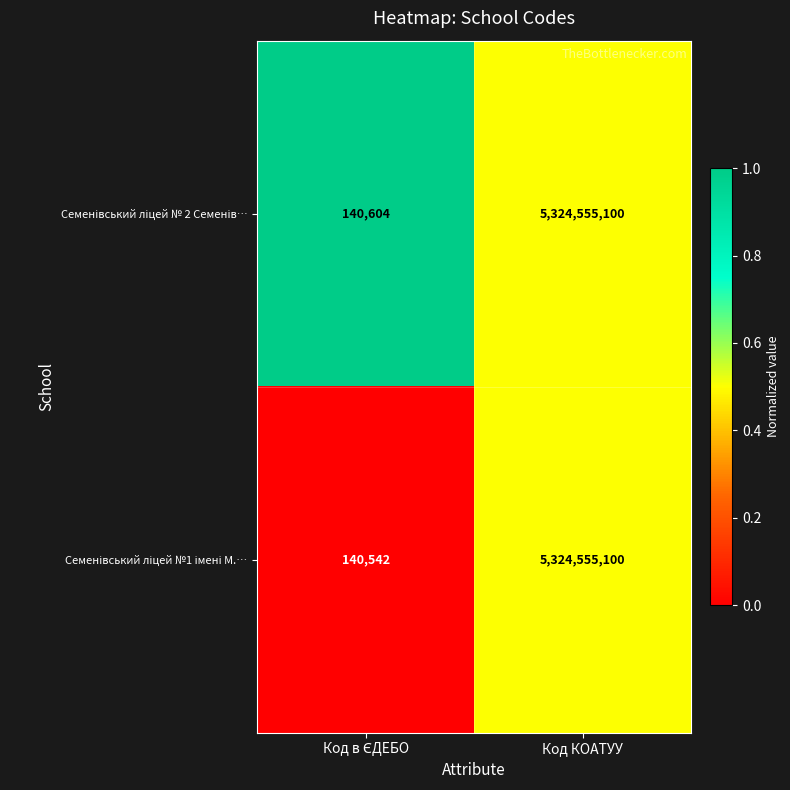

At which category is the sum across all series the highest?

Код КОАТУУ